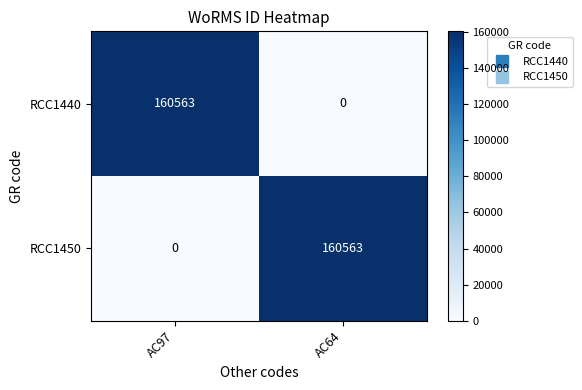

At how many categories does at least one series exceed 104188?

2